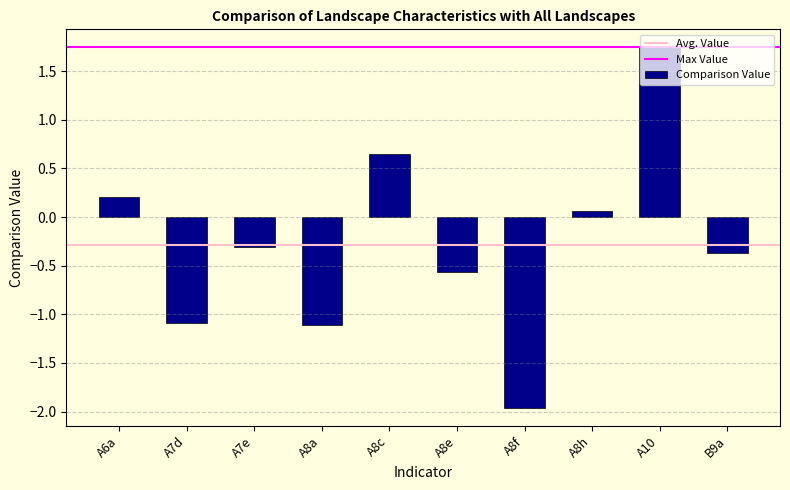

The chart shows a value of 0.1 at A8h. True or false?

True